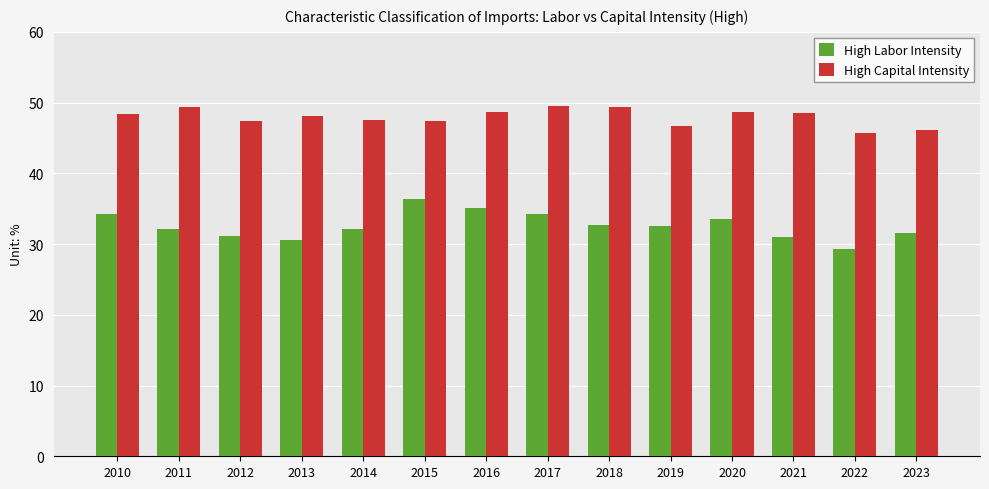

Which category has the highest value in the High Labor Intensity series?

2015